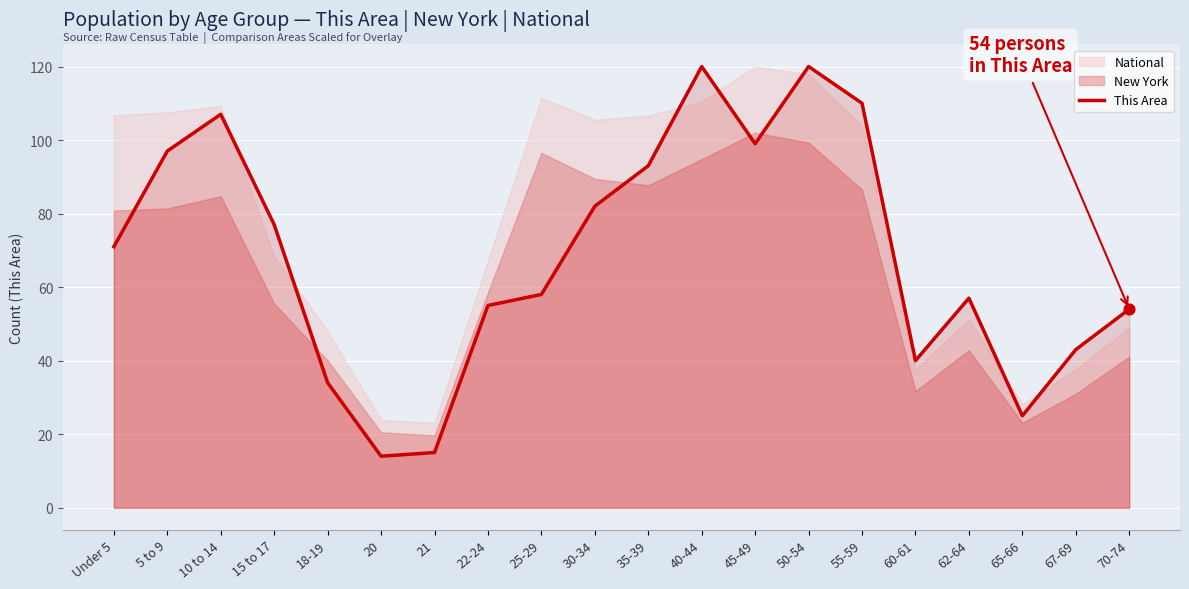

What is the change in value from 22-24 to 35-39?

+38